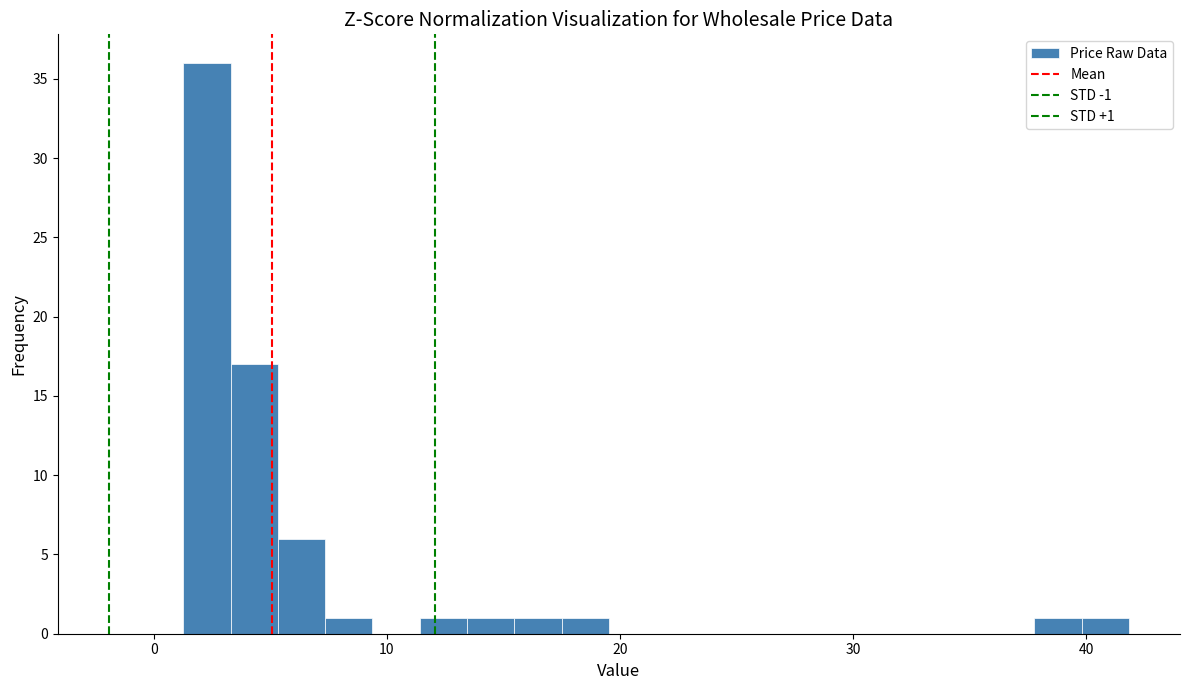

Read against the x-axis, roughly where is the centre of the tallest bar?

2